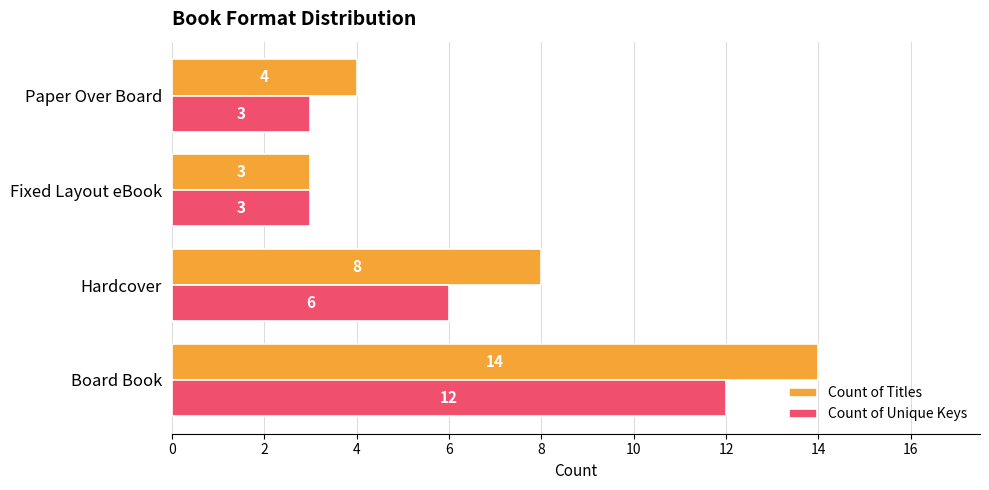

What is the sum of the Count of Titles values at Board Book and Hardcover?

22